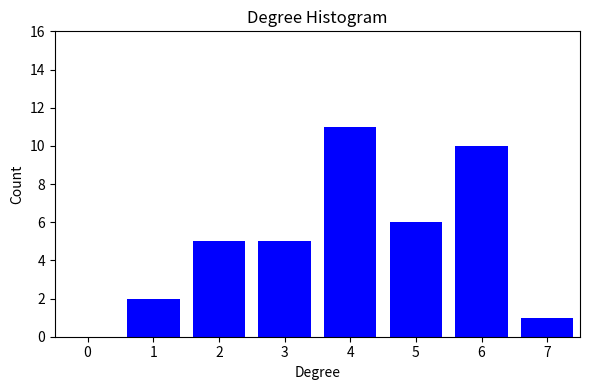

Reading left to right, transcribe all the data shown in this chart.

0=0	1=2	2=5	3=5	4=11	5=6	6=10	7=1